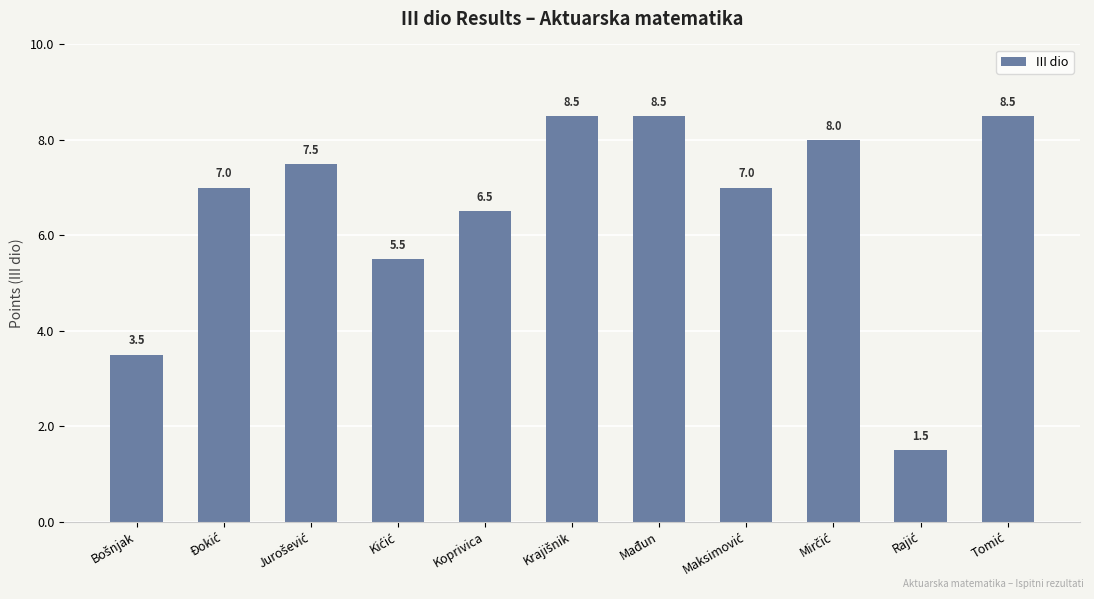

What is the minimum value shown in the chart?

1.5